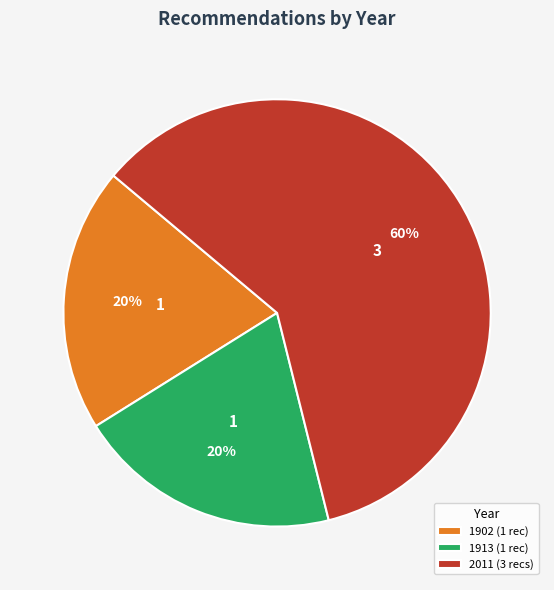

Is there a majority slice in this chart?

Yes